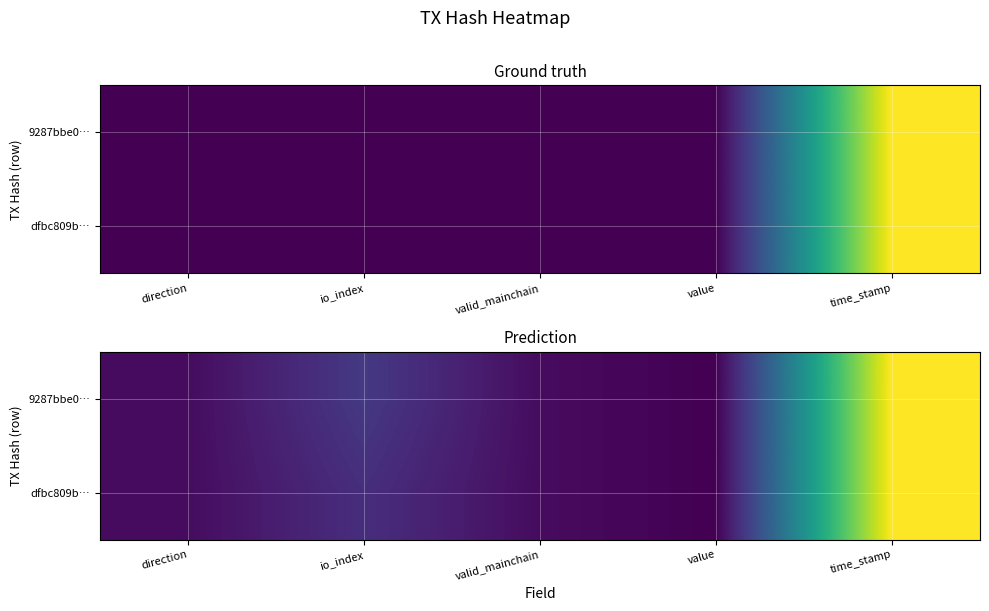

At which category is the sum across all series the highest?

time_stamp